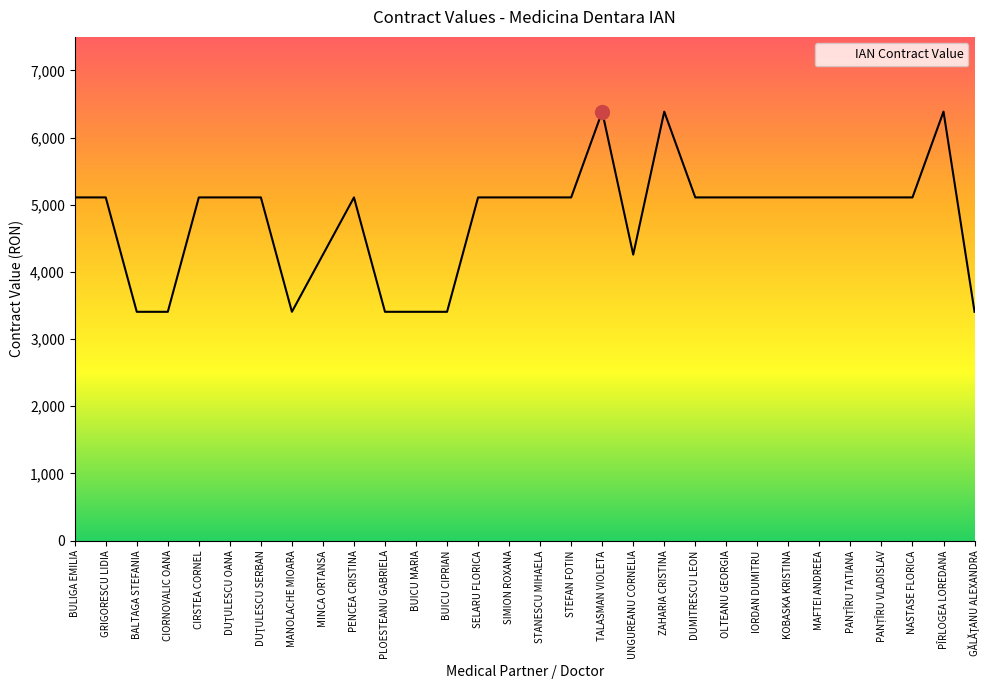

Read the value at TALASMAN VIOLETA.

6387.2